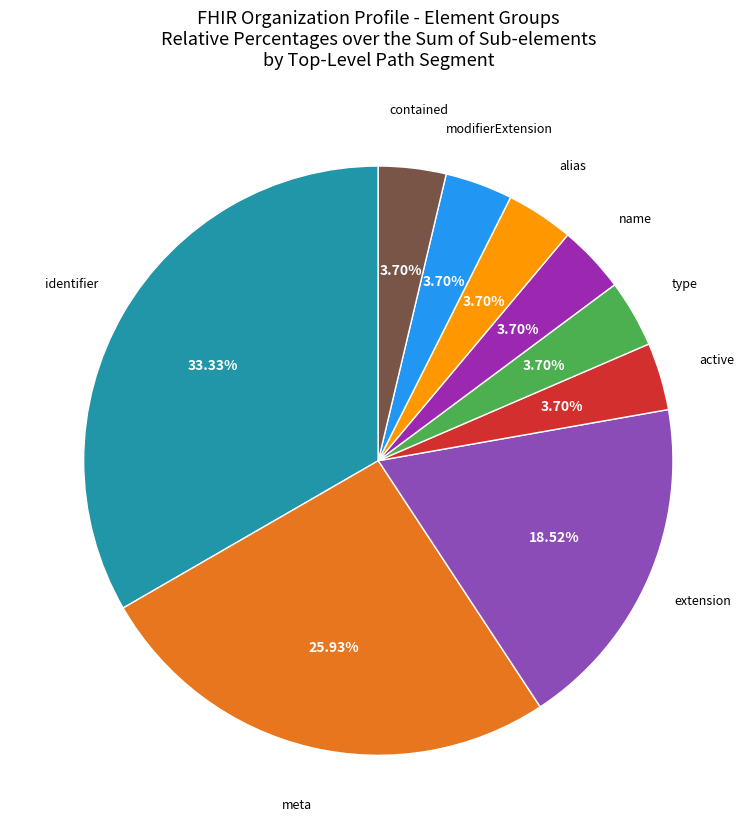

Is there a majority slice in this chart?

No